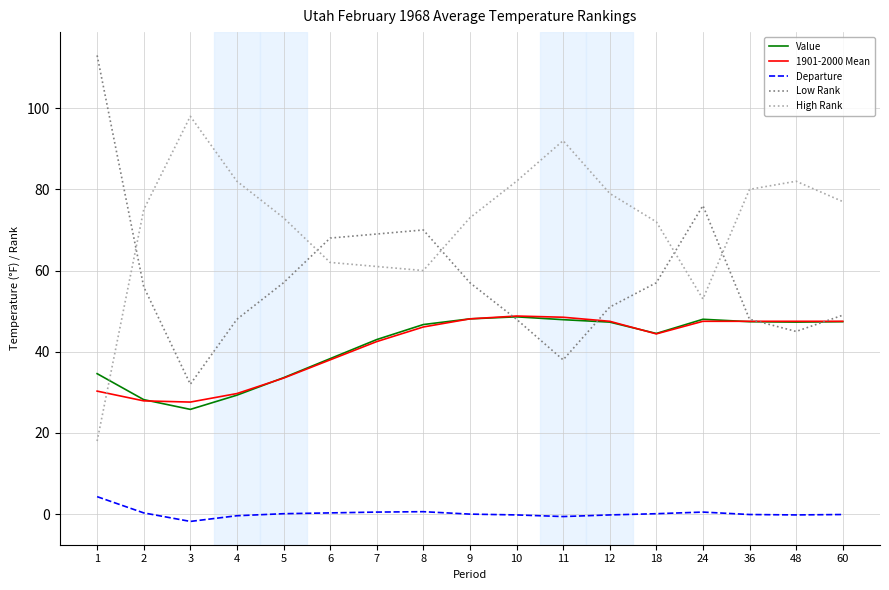

At which label does High Rank reach its minimum?

1